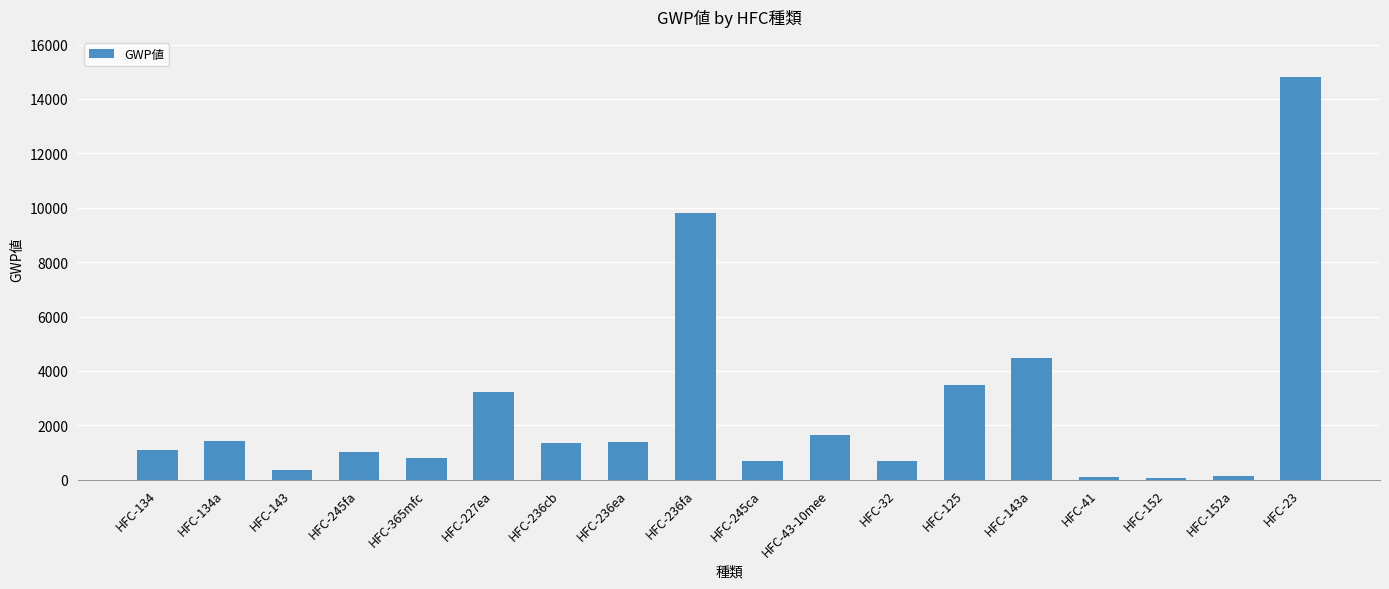

What is the minimum value shown in the chart?

53